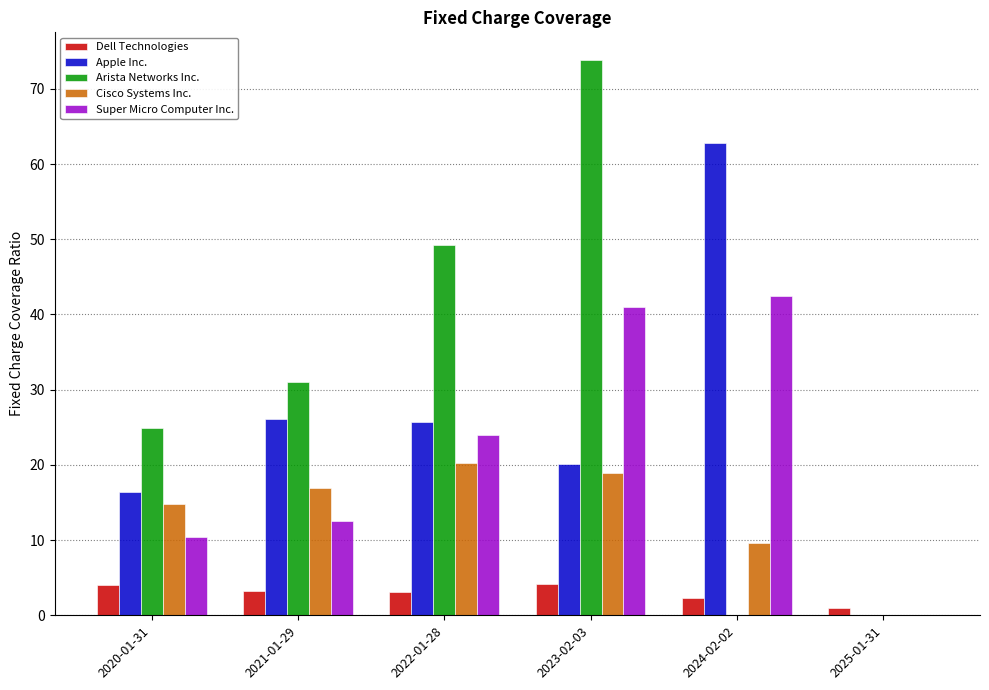

At which label does Arista Networks Inc. first exceed 31?

2021-01-29